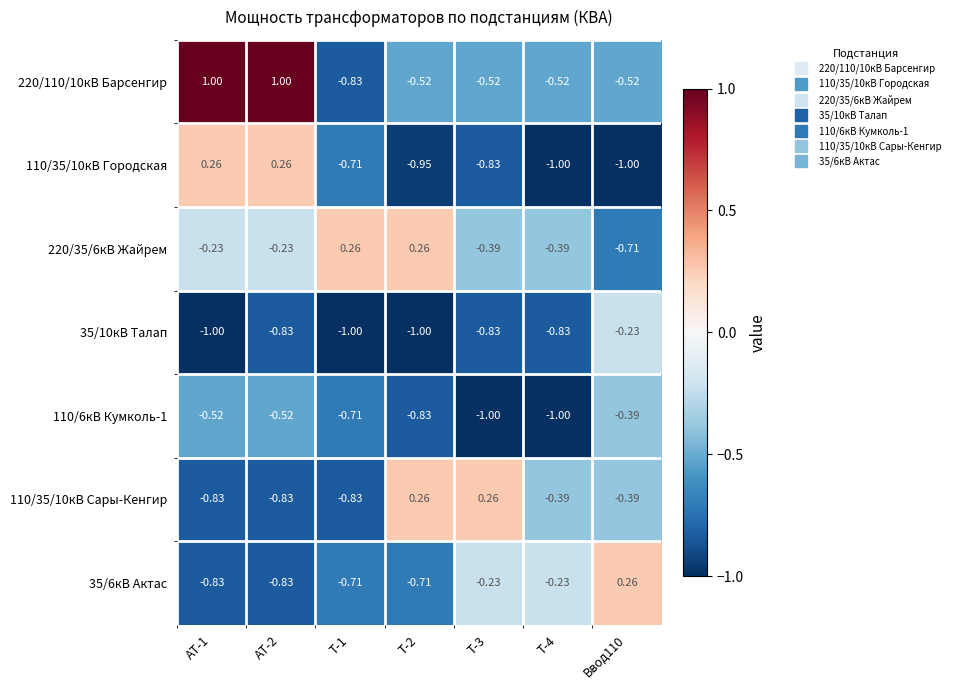

Is the value of 110/6кВ Кумколь-1 at Т-3 greater than the value of 110/35/10кВ Сары-Кенгир at Т-1?

No